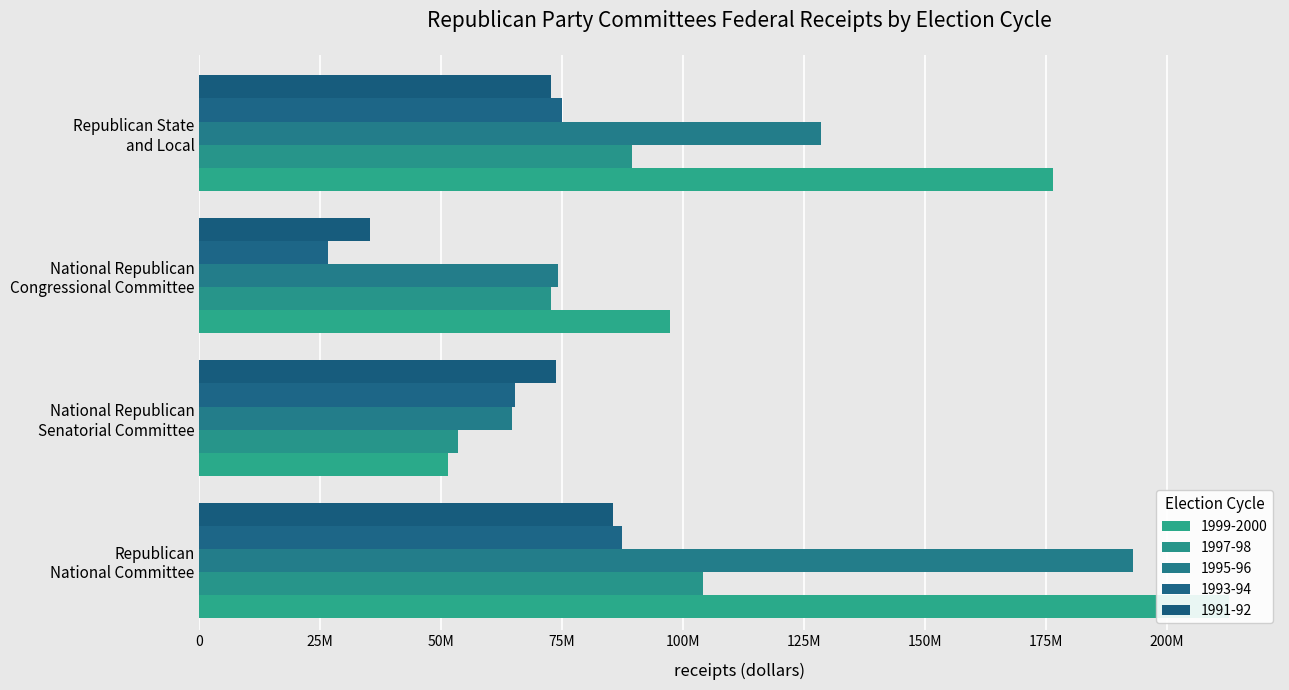

How many bars are there in each group?

5